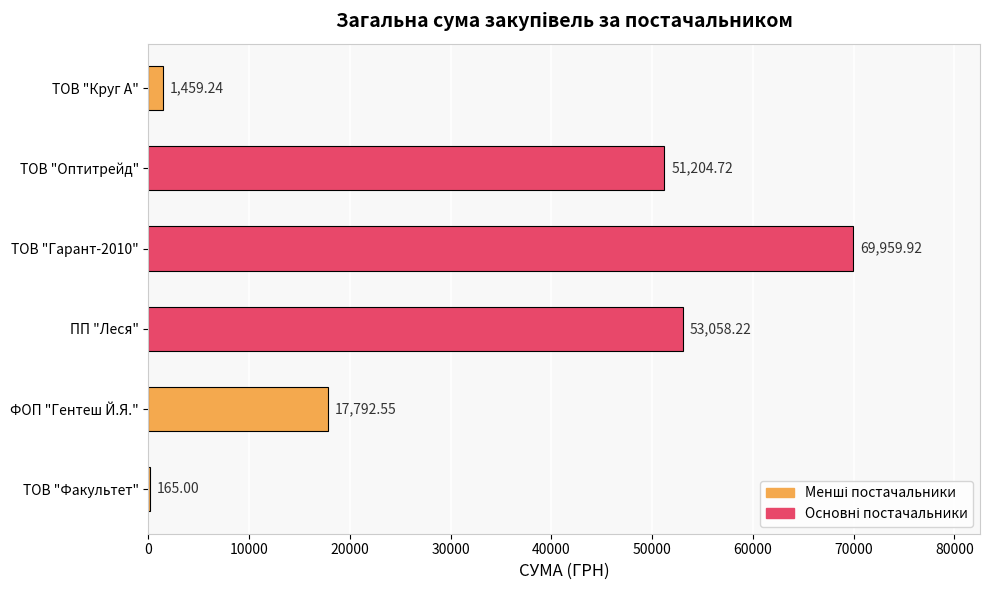

At which label is the value closest to 35062?

ТОВ "Оптитрейд"